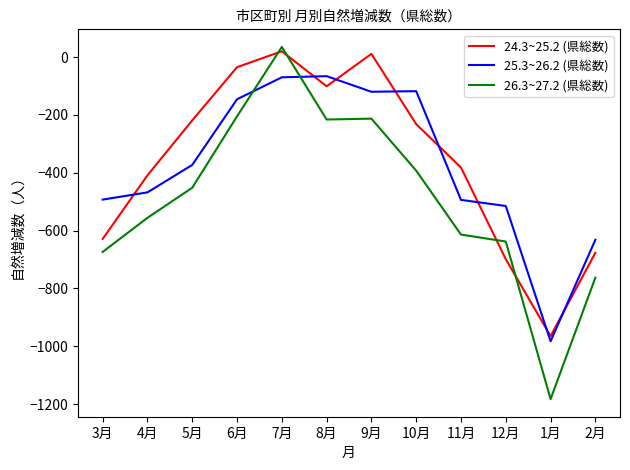

Is it true that 25.3~26.2 (県総数) equals -120 at 9月?

True